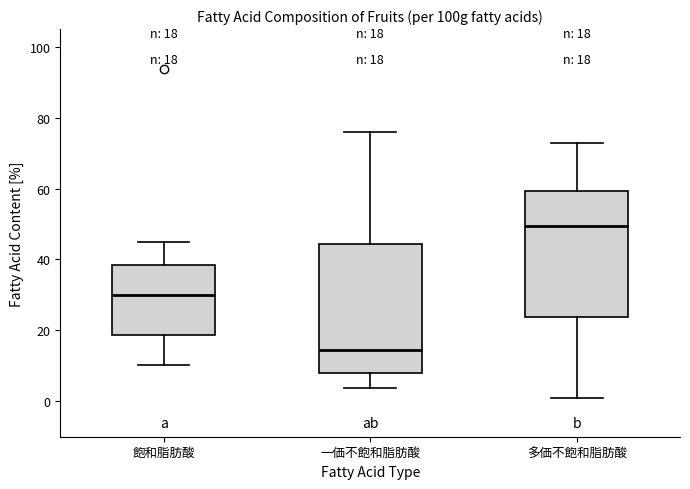

Which box's median line is the highest?

多価不飽和脂肪酸